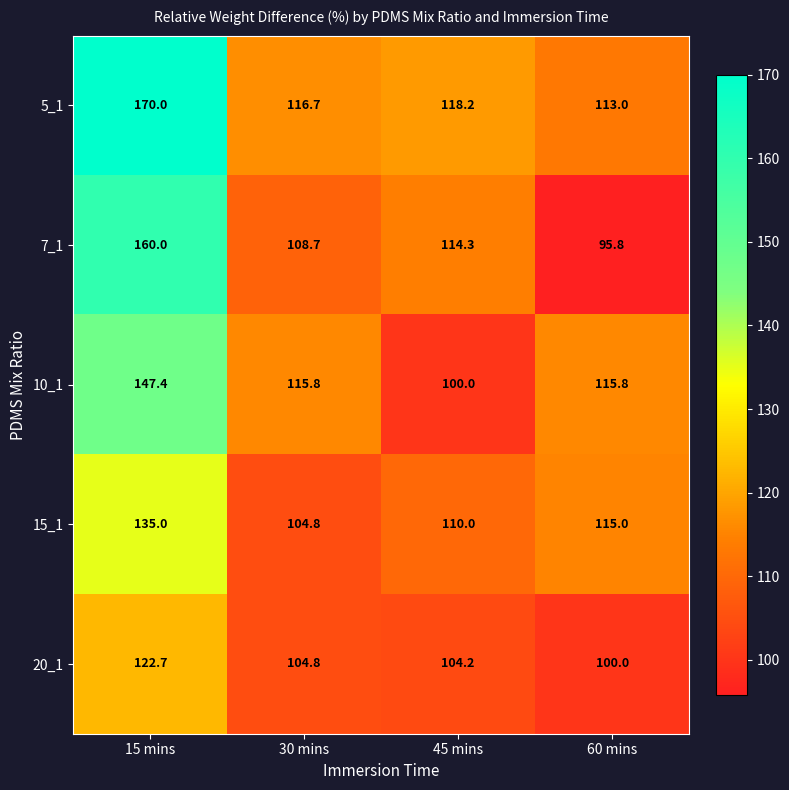

What is the minimum value for 7_1?

95.8